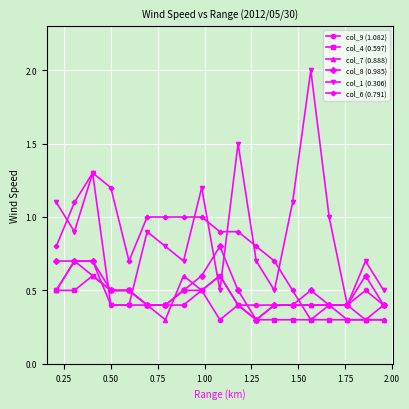

What is the greatest value displayed?

2.0